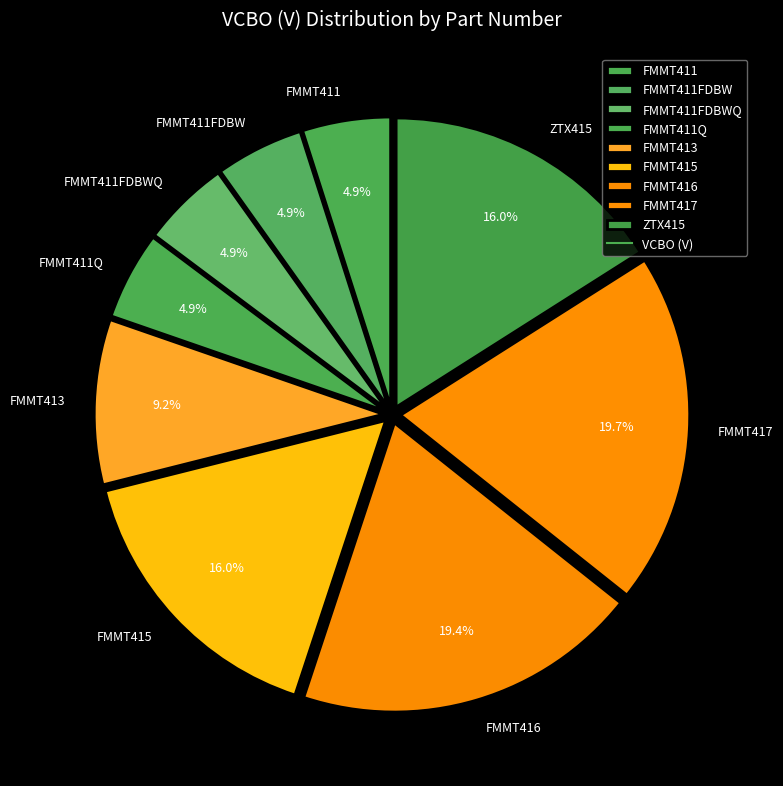

Is the sum of FMMT411FDBW and FMMT416 greater than half?

No